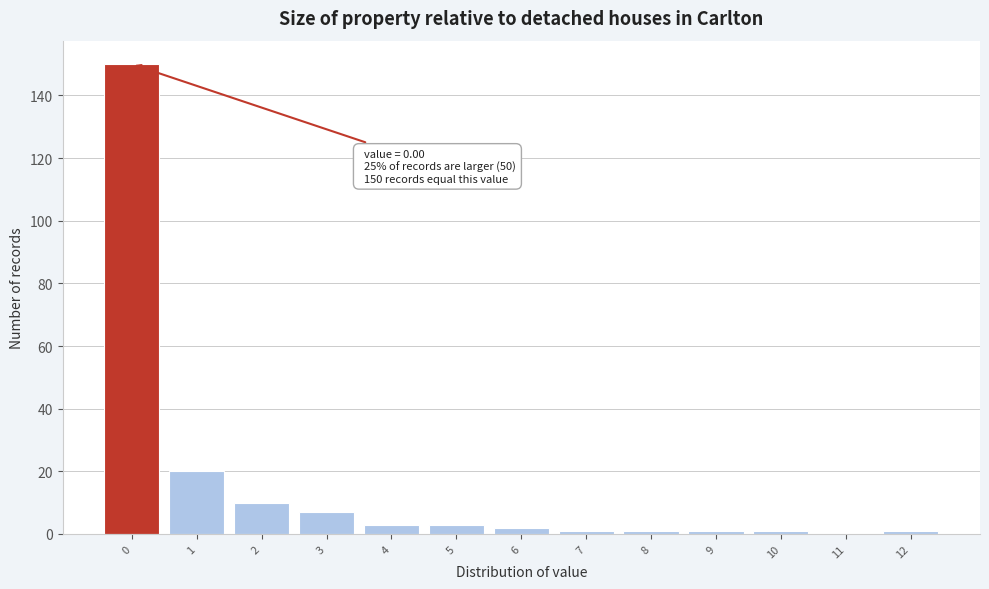

Over which range of the x-axis is the bar tallest?

-0.5 to 0.5